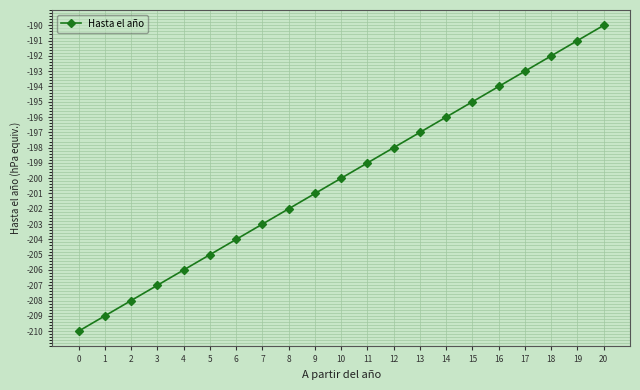

The value at 7 is -348. True or false?

False